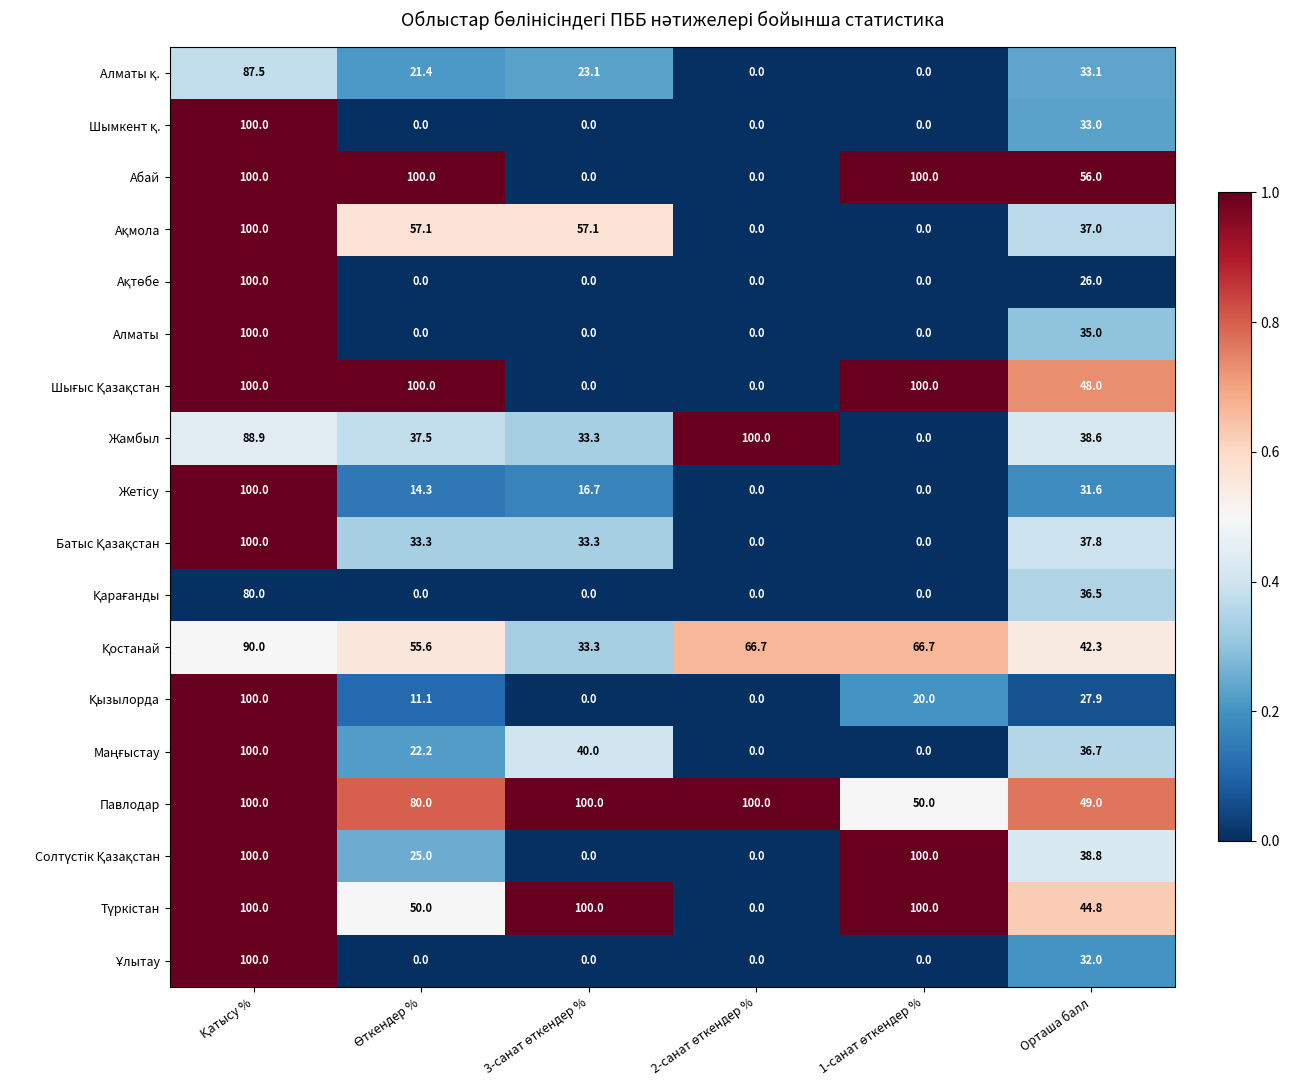

Which series has the largest total across all categories?

Павлодар